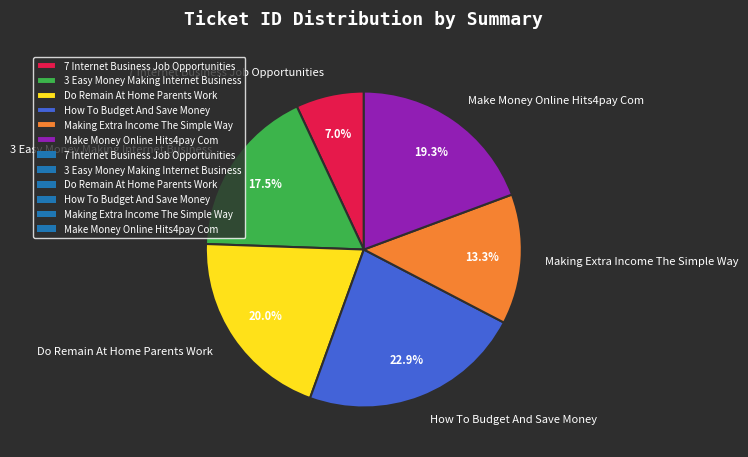

Which slice is the largest?

How To Budget And Save Money